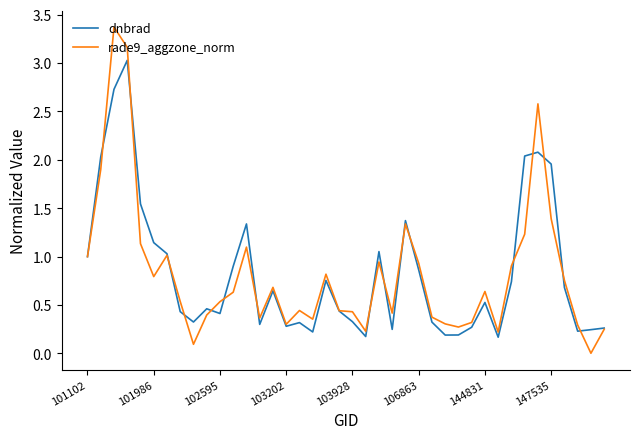

True or false: dnbrad and rade9_aggzone_norm intersect in this chart.

True